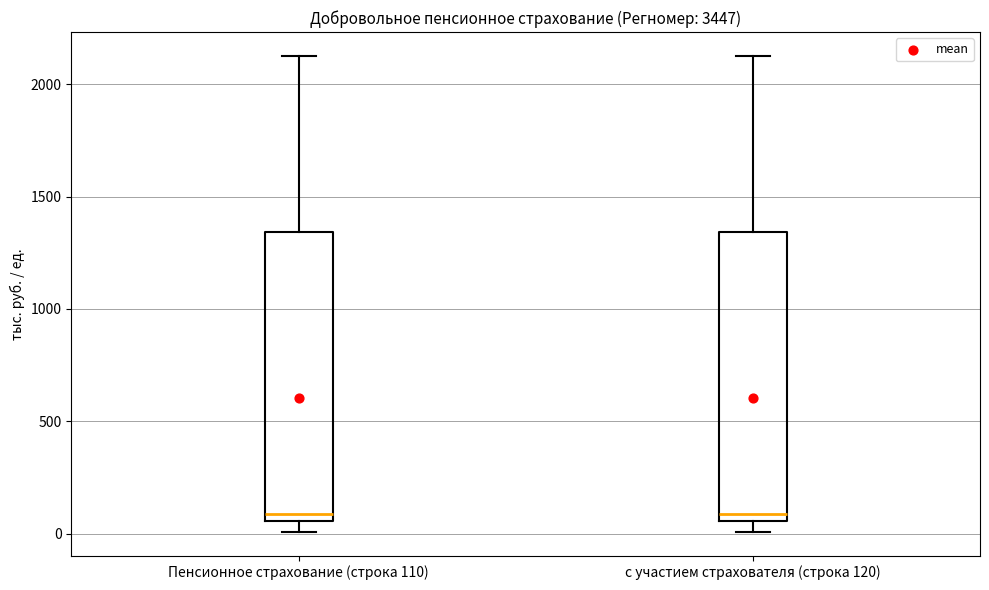

Reading left to right, read every box against the y-axis: the position of its median line, the range the box covers, and the ends of its whiskers. The values are not printed on the chart, so give them approximately, as read against the axis.

Пенсионное страхование (строка 110): median 100, box 50 to 1350, whiskers 0 to 2150
с участием страхователя (строка 120): median 100, box 50 to 1350, whiskers 0 to 2150